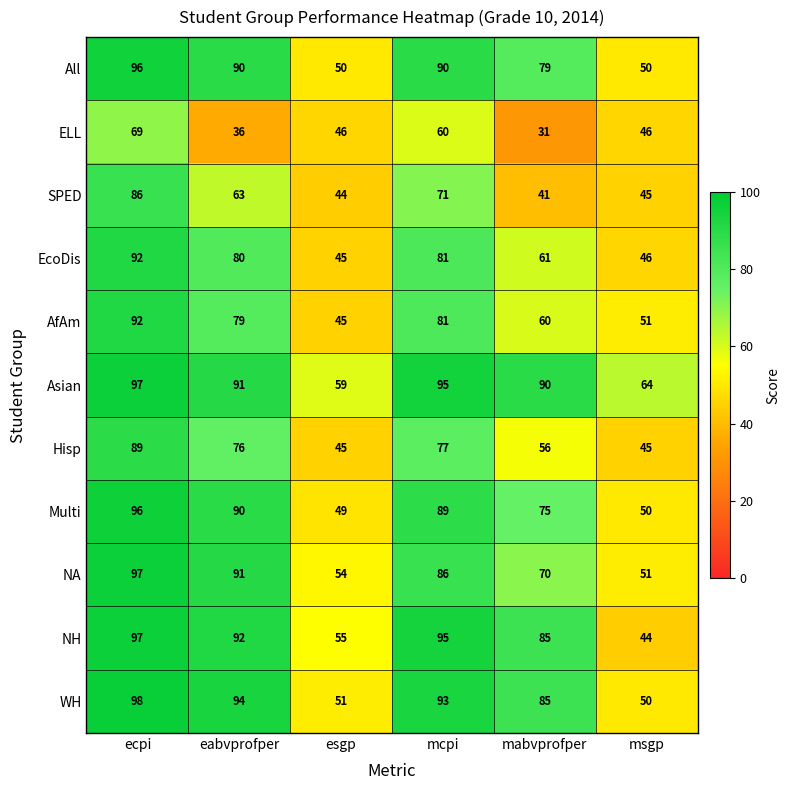

Which category has the highest value across all series?

ecpi